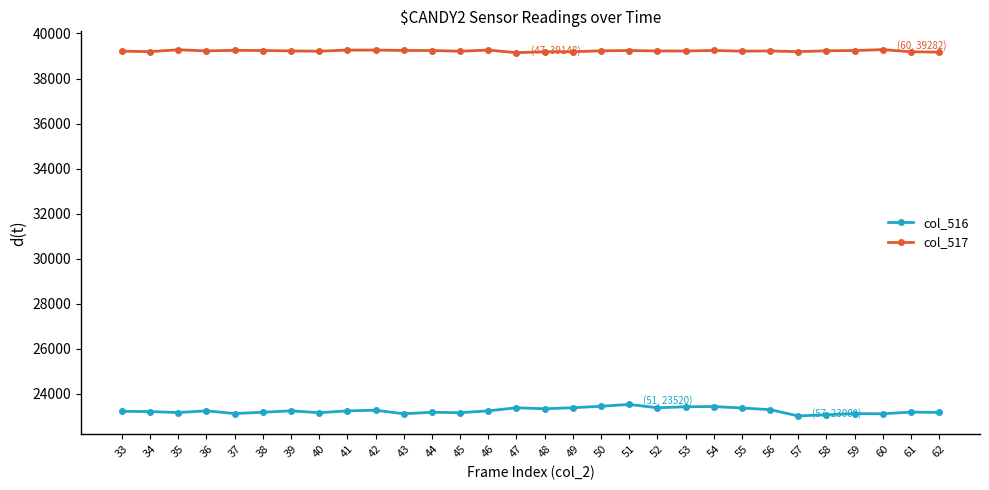

Rank the series at 57 from lowest to highest value.

col_516, col_517